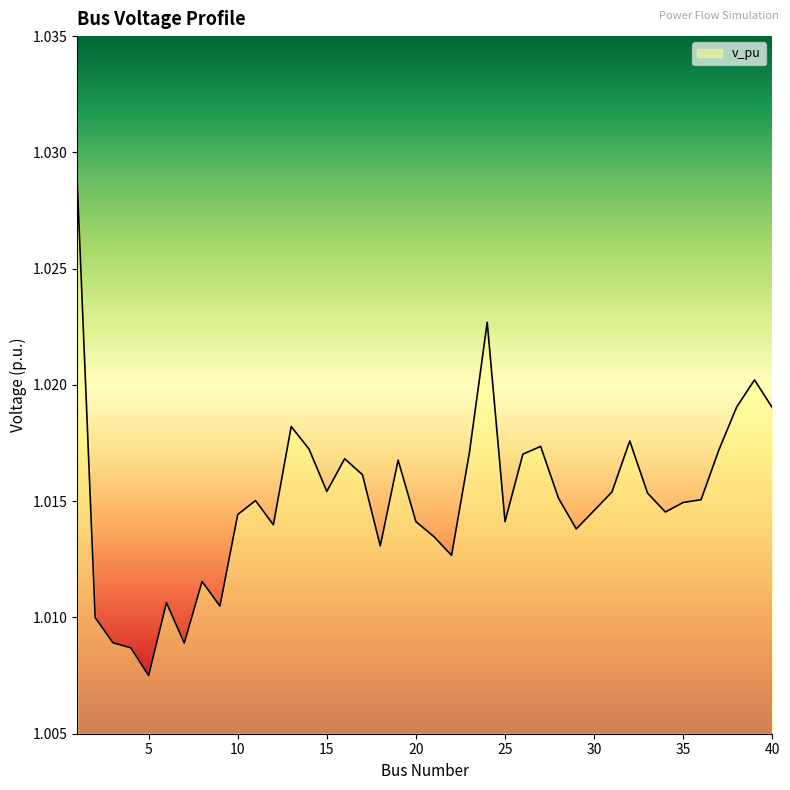

How many lines are shown in the chart?

1